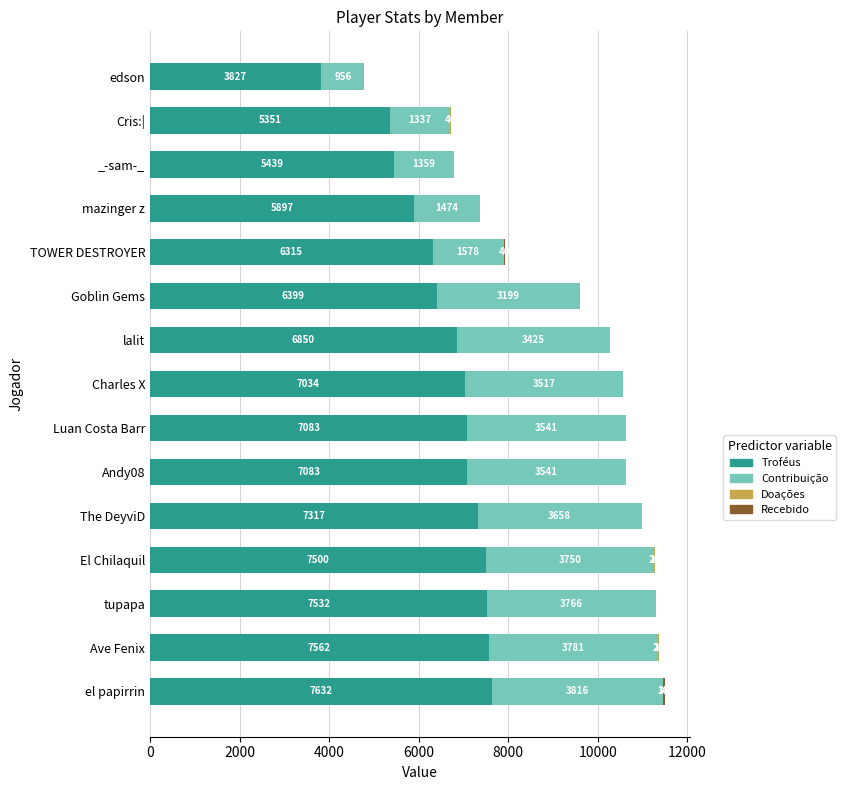

At which category is the sum across all series the highest?

el papirrin